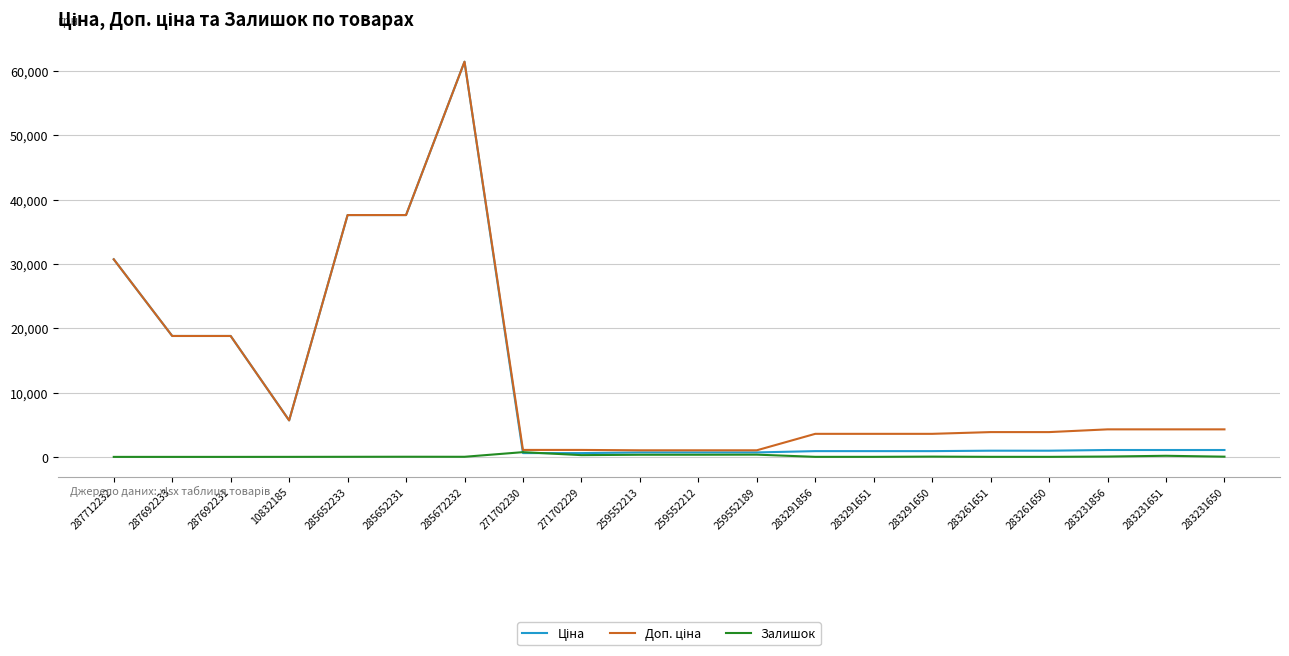

At which category is the sum across all series the highest?

285672232